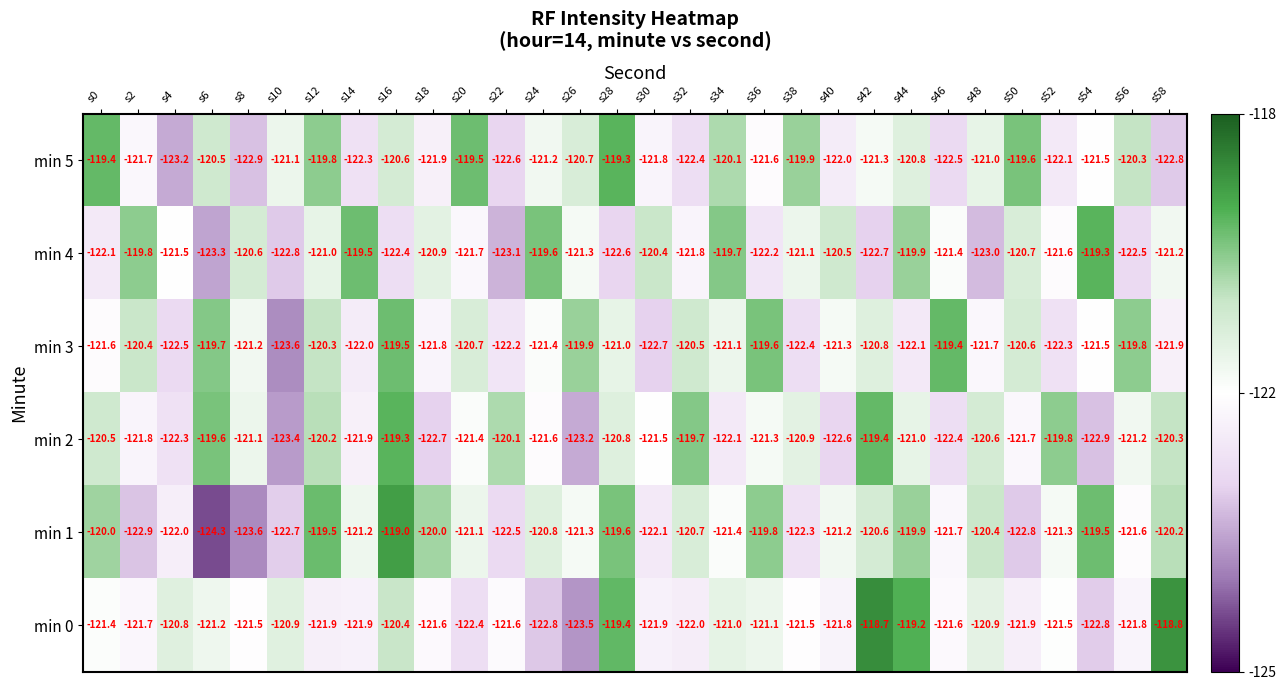

Rank the categories by min 5 value from highest to lowest.

s28, s0, s20, s50, s12, s38, s34, s56, s6, s16, s26, s44, s48, s10, s24, s42, s54, s36, s2, s30, s18, s40, s52, s14, s32, s46, s22, s58, s8, s4